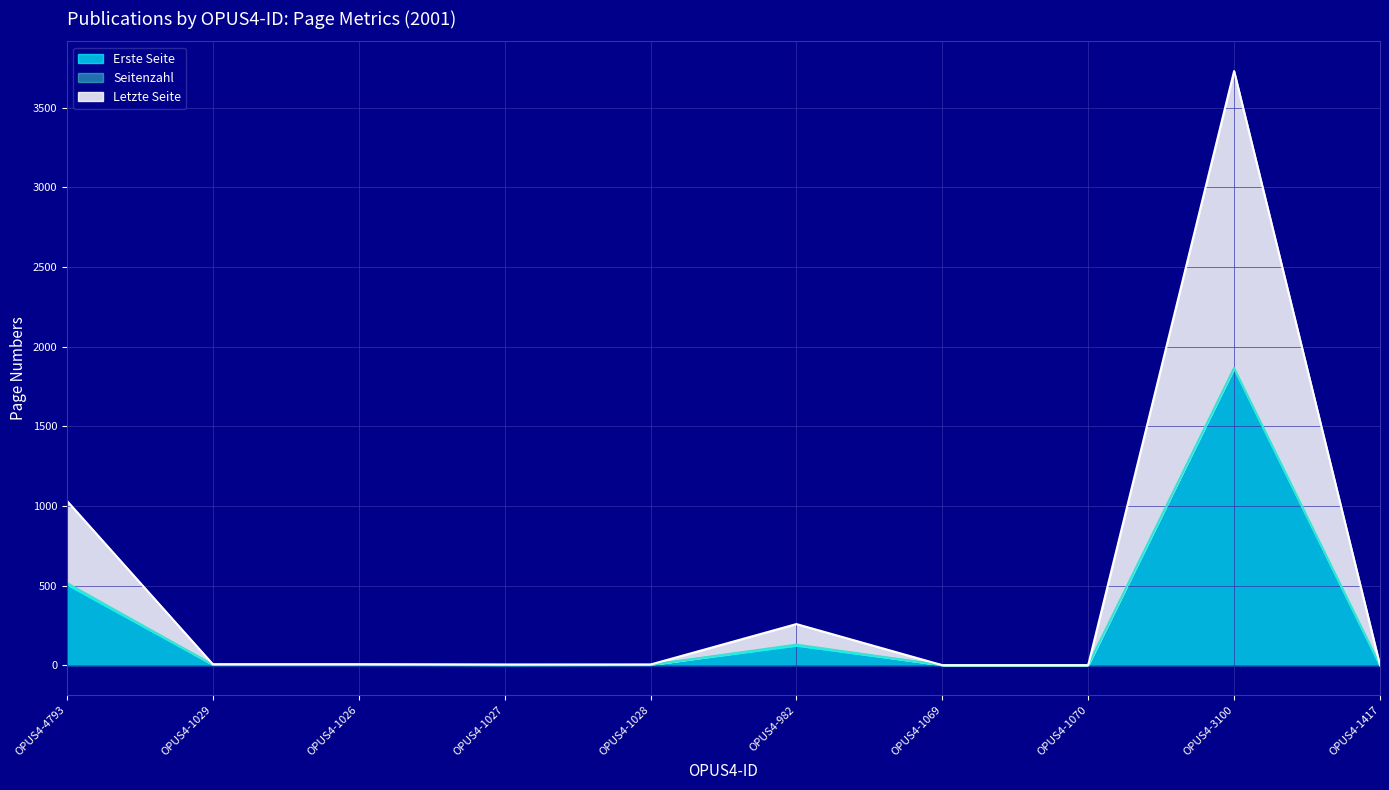

What position from the left is OPUS4-1026?

3